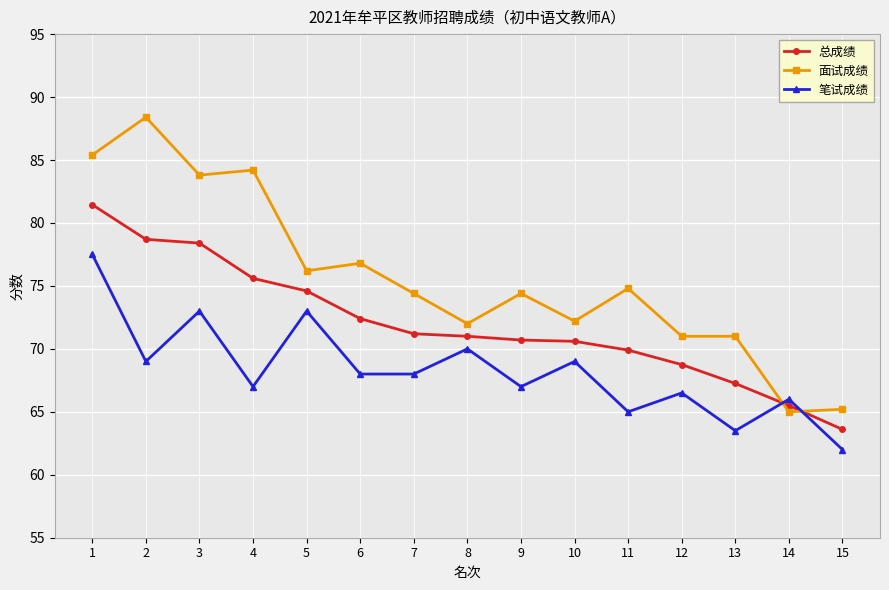

What is the total value across all series at 10?

211.8